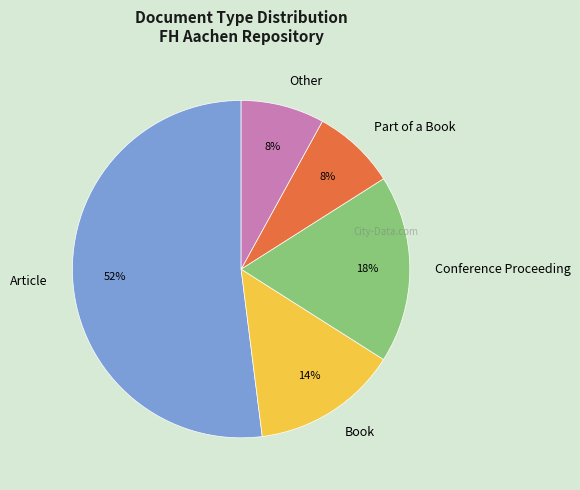

Between Other and Book, which is larger?

Book